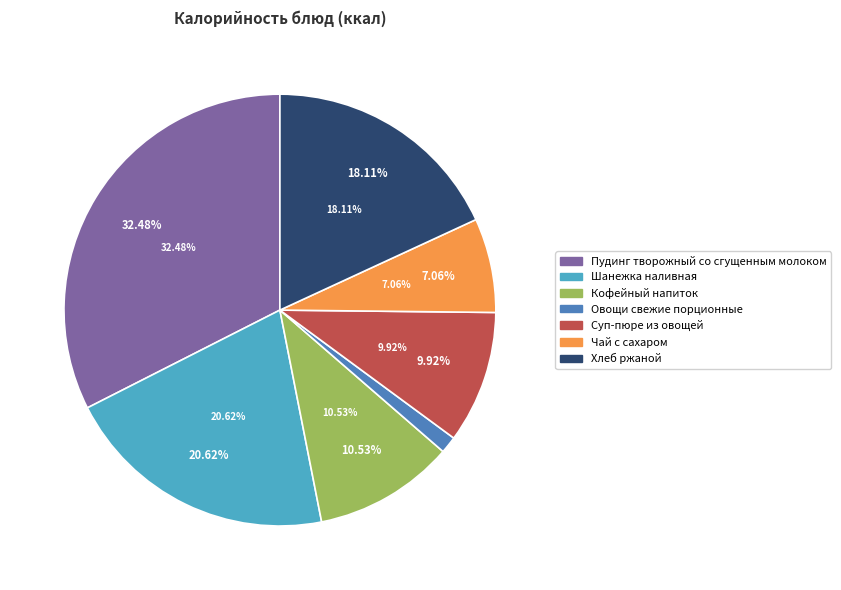

Is there a majority slice in this chart?

No